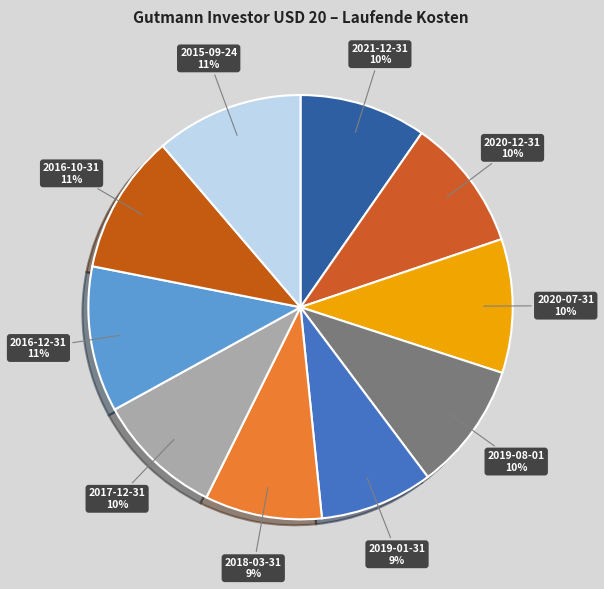

Is there any slice that represents more than half of the pie?

No